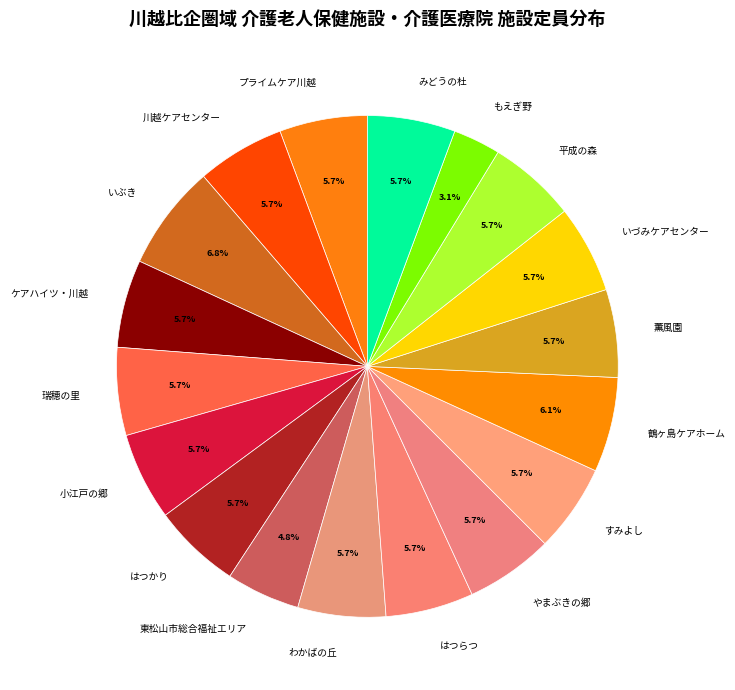

Does 平成の森 represent more than half of the total?

No